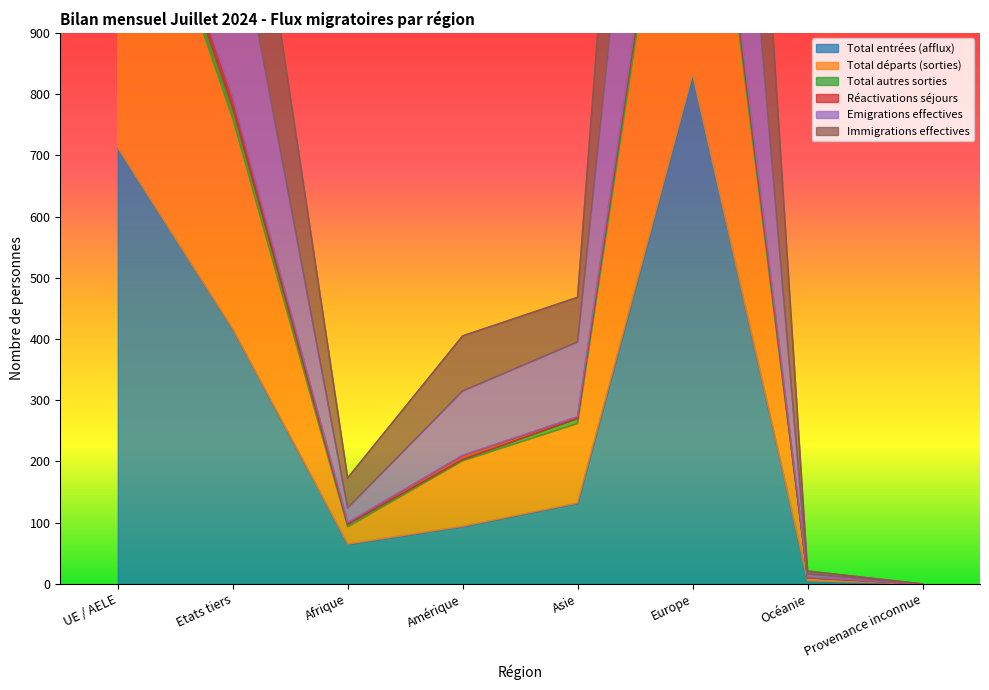

Between UE / AELE and Asie, which series saw the biggest shift?

Immigrations effectives